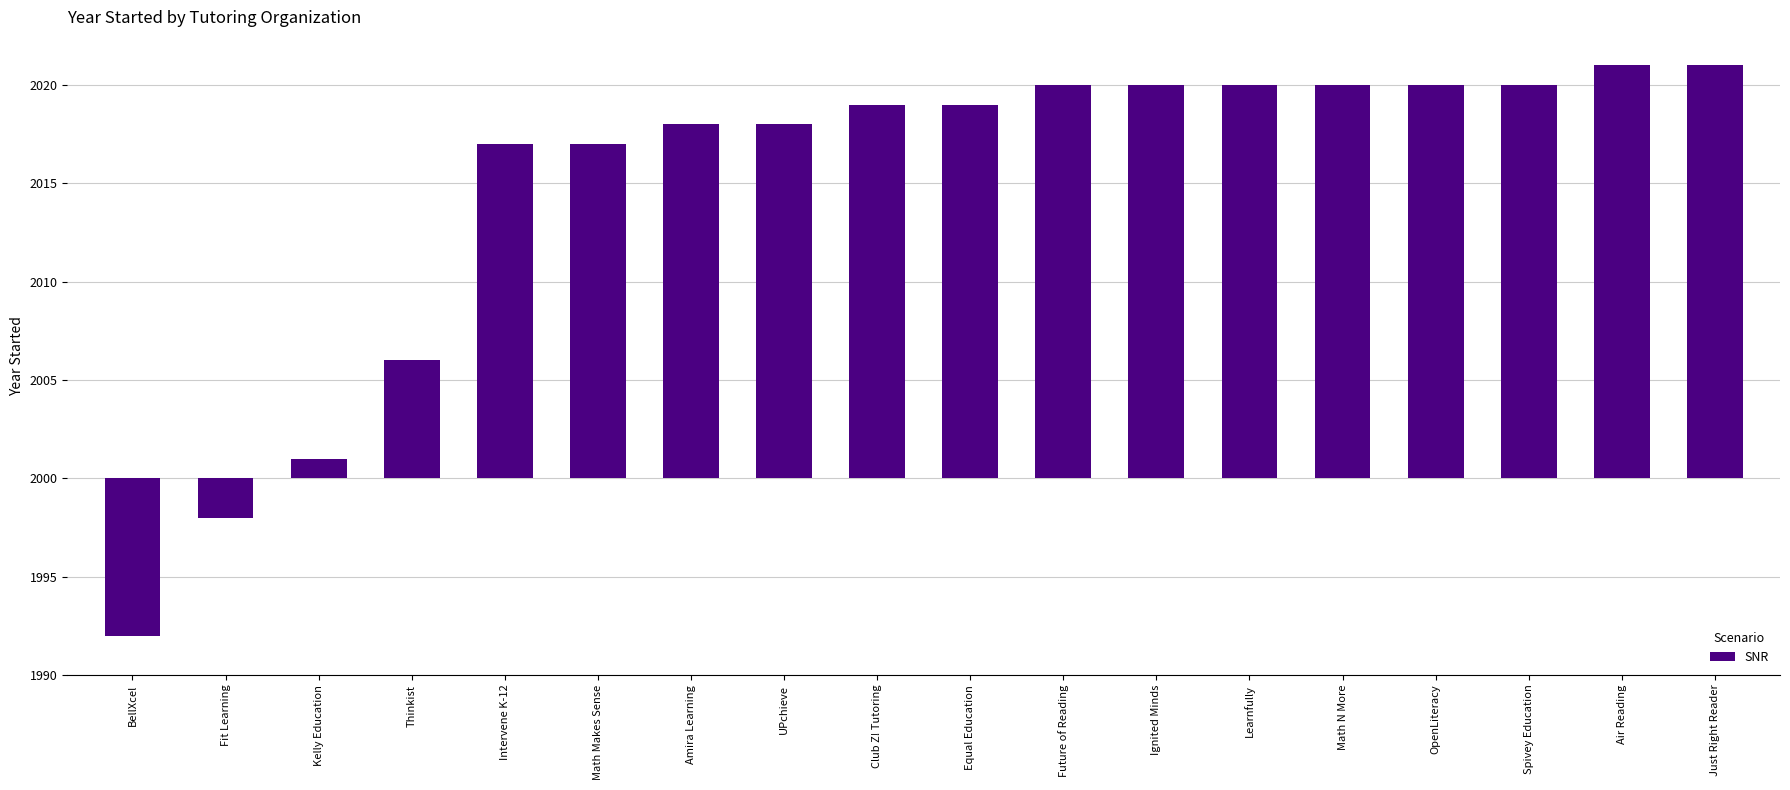

What is the change in value from Thinkist to Ignited Minds?

+14